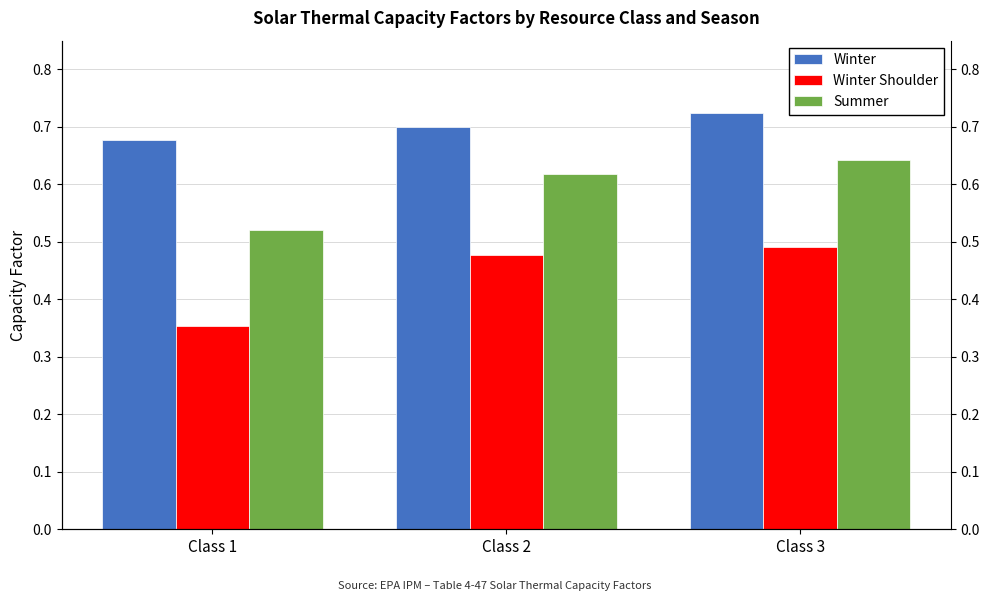

True or false: Winter has a value of 0.7 at Class 1.

True